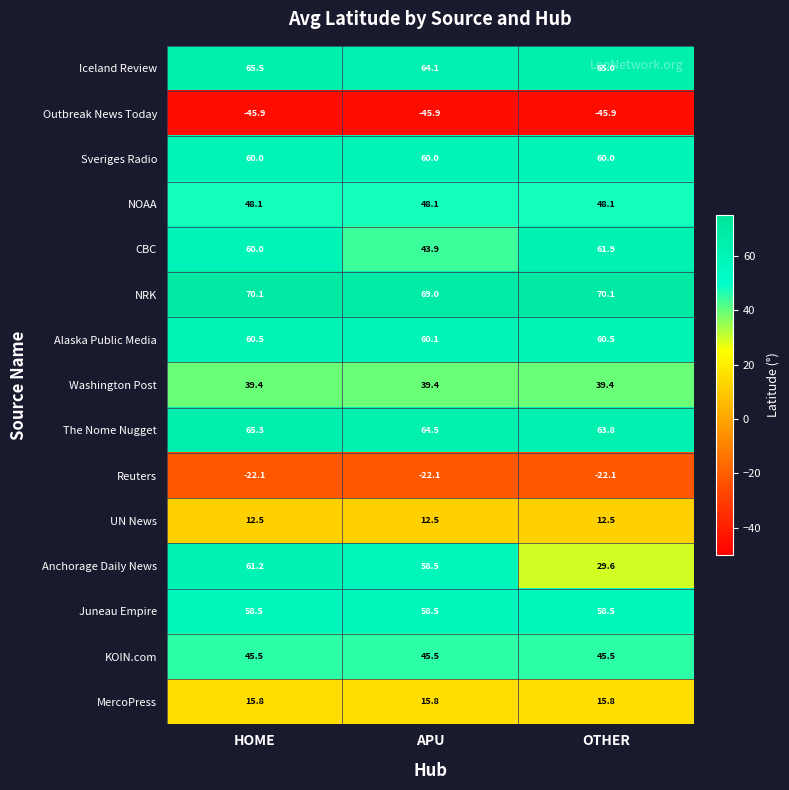

What is the minimum value shown in the chart?

-45.9